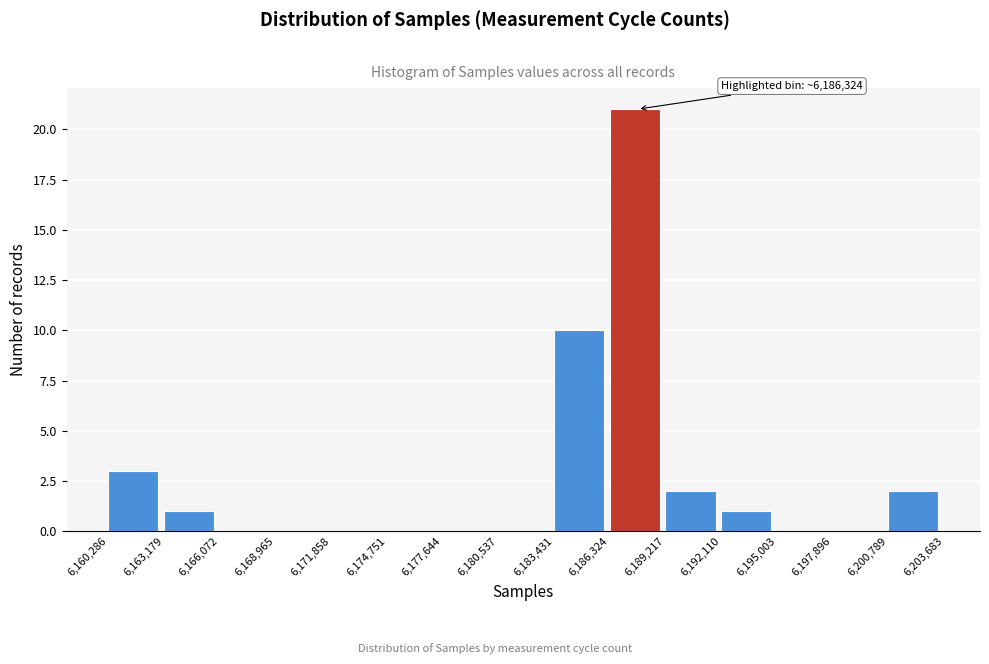

Which range on the x-axis has the tallest bar?

6,186,324 to 6,189,217